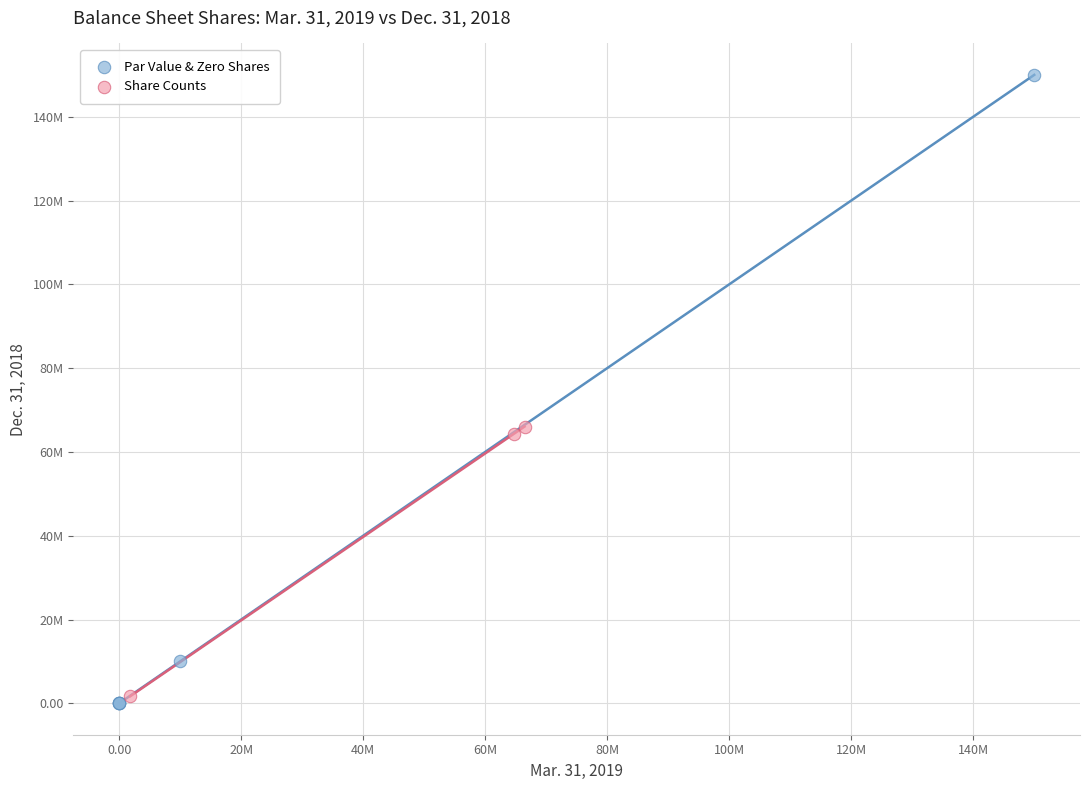

Which series has the widest spread of Y values?

Par Value & Zero Shares